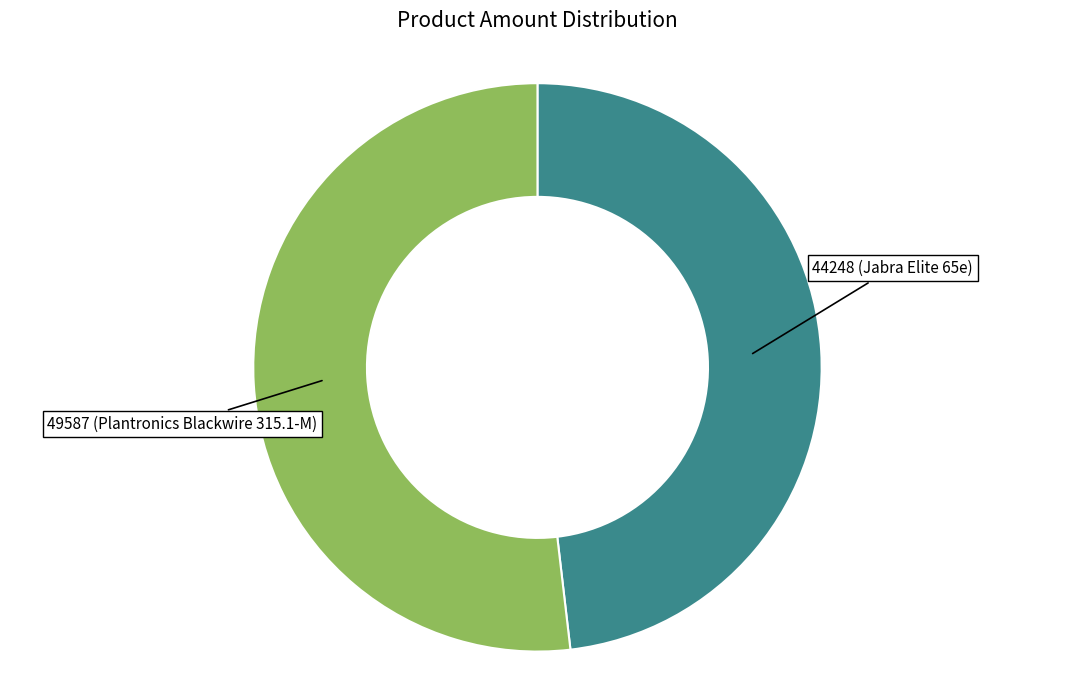

The 44248 (Jabra Elite 65e) slice represents 35% of the pie. True or false?

False